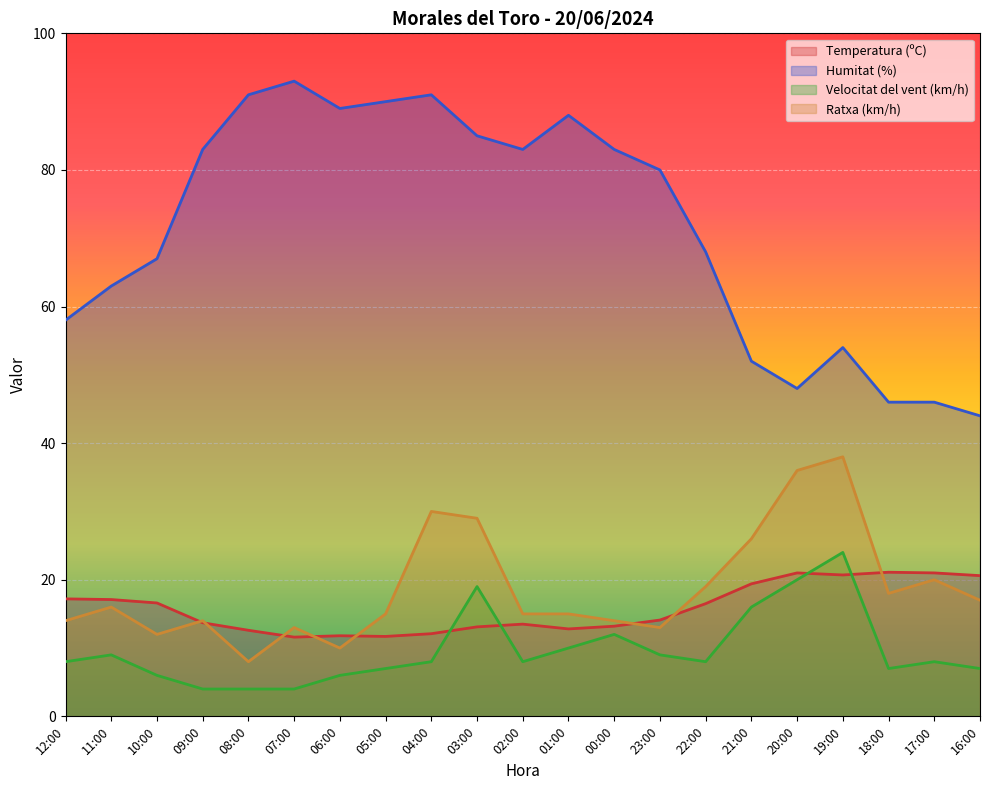

Which category has the highest value in the Humitat (%) series?

07:00